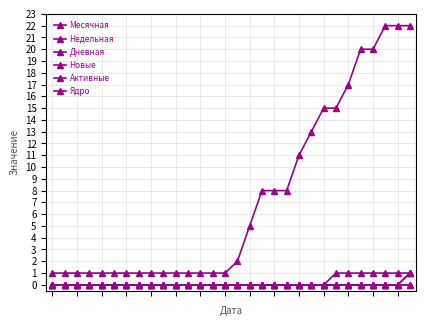

True or false: Активные and Дневная intersect in this chart.

False